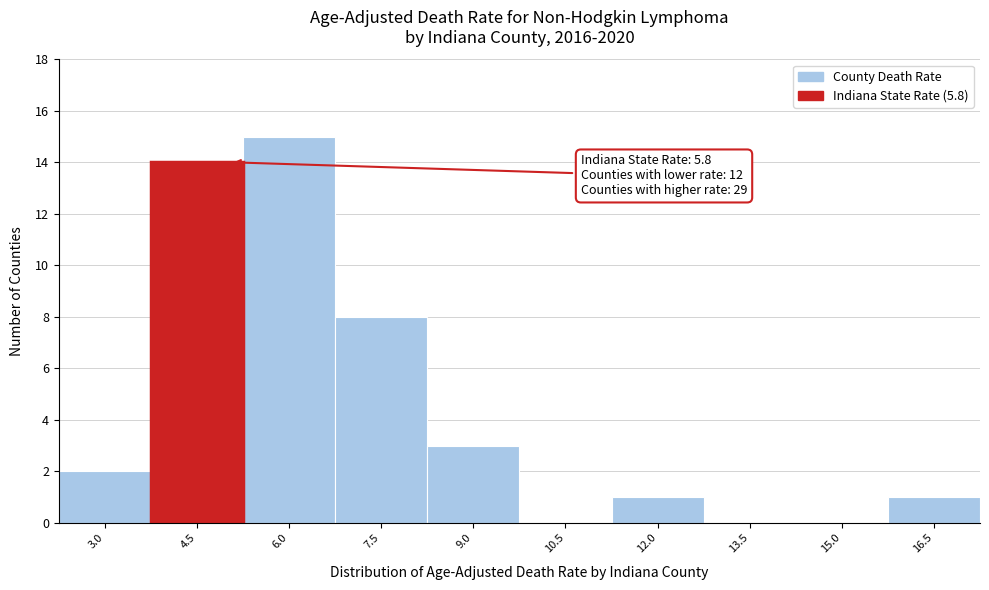

Reading left to right, what are all the values shown in this chart?

3.0=2	4.5=14	6.0=15	7.5=8	9.0=3	10.5=0	12.0=1	13.5=0	15.0=0	16.5=1